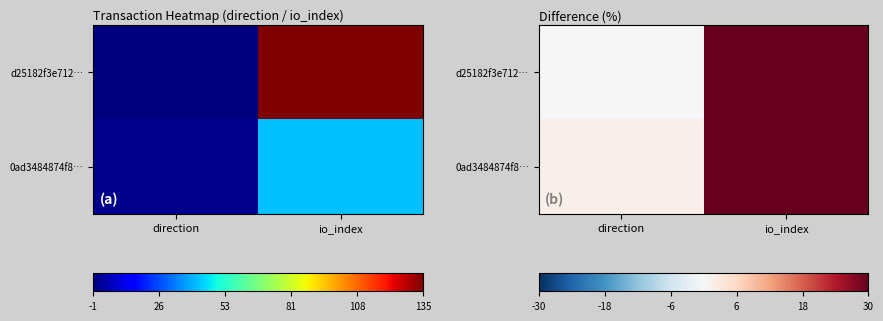

List the series in order of their peak value, lowest first.

0ad3484874f8…, d25182f3e712…